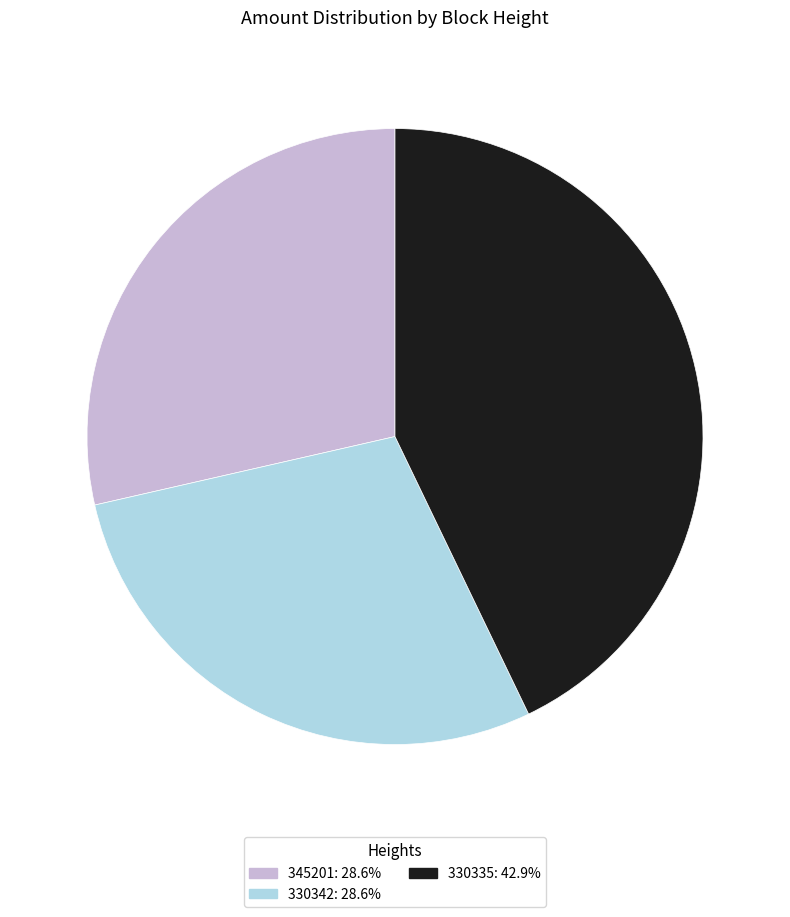

Does 330342 represent more than half of the total?

No